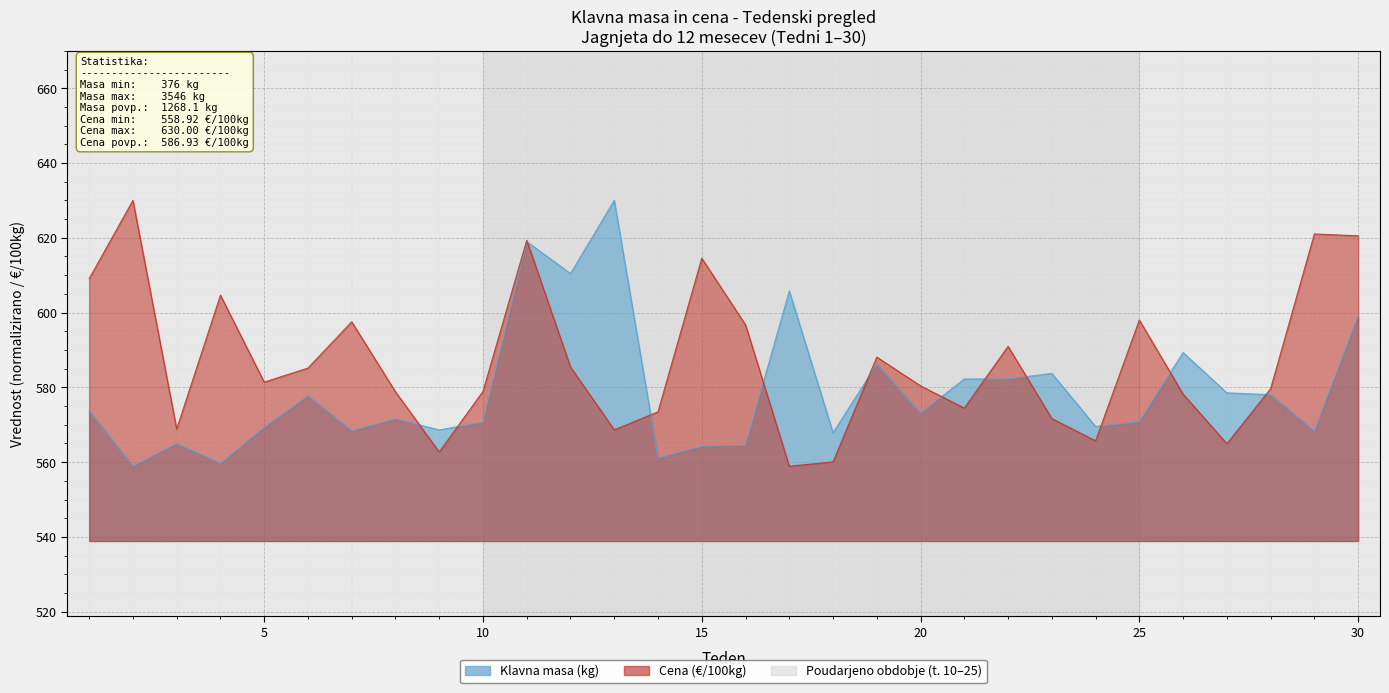

Is the value of Klavna masa (kg) at 2 greater than the value of Cena (€/100kg) at 17?

No